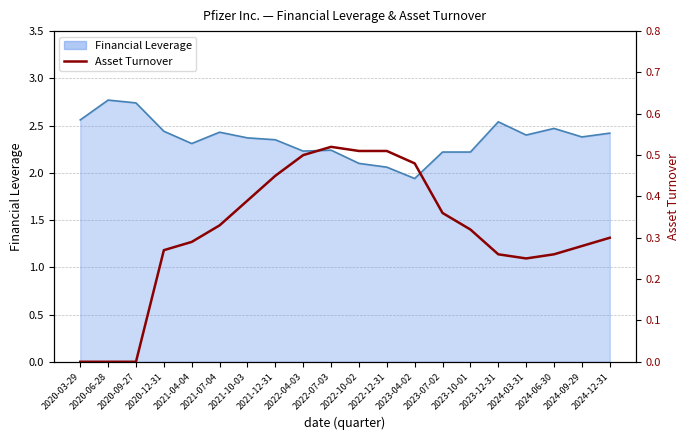

Which label corresponds to the smallest value in the chart?

2020-03-29